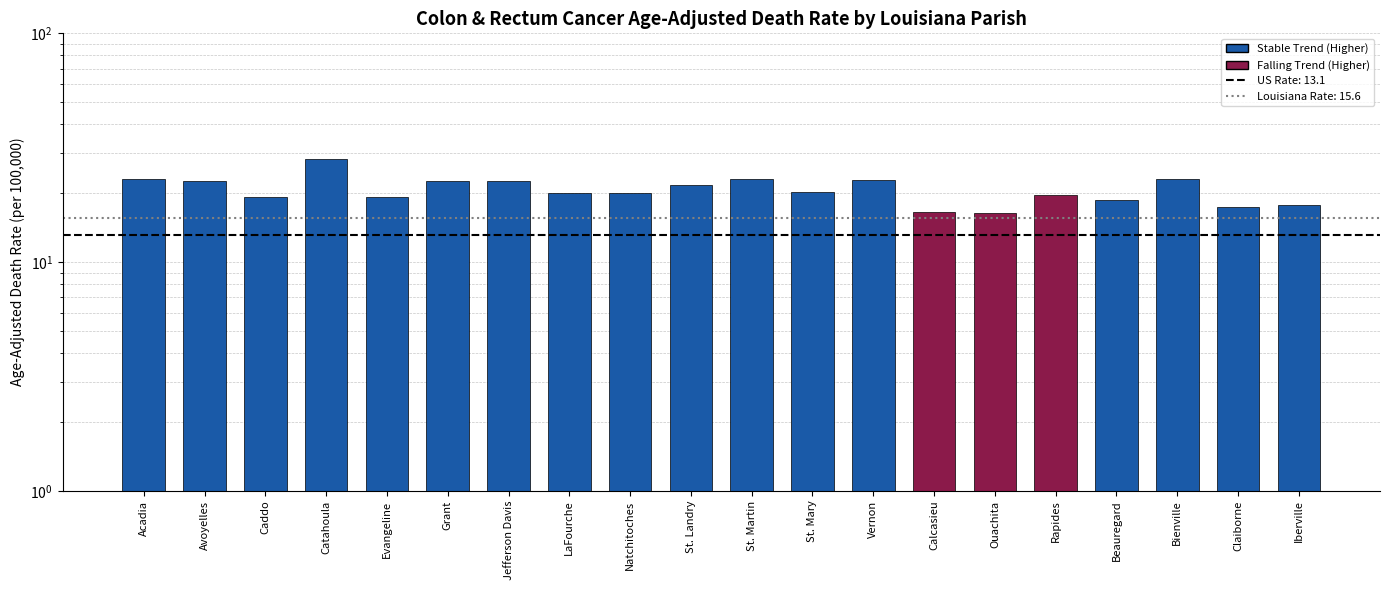

The chart shows a value of 6.6 at Evangeline. True or false?

False